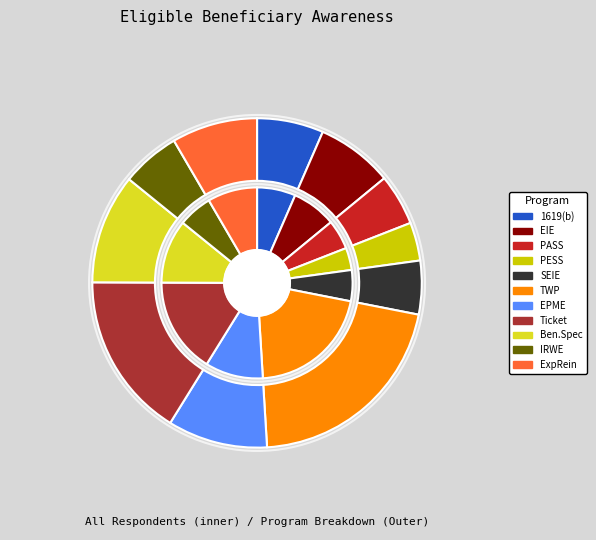

What portion of the pie excludes Plan to achieve self-support?

95.0%